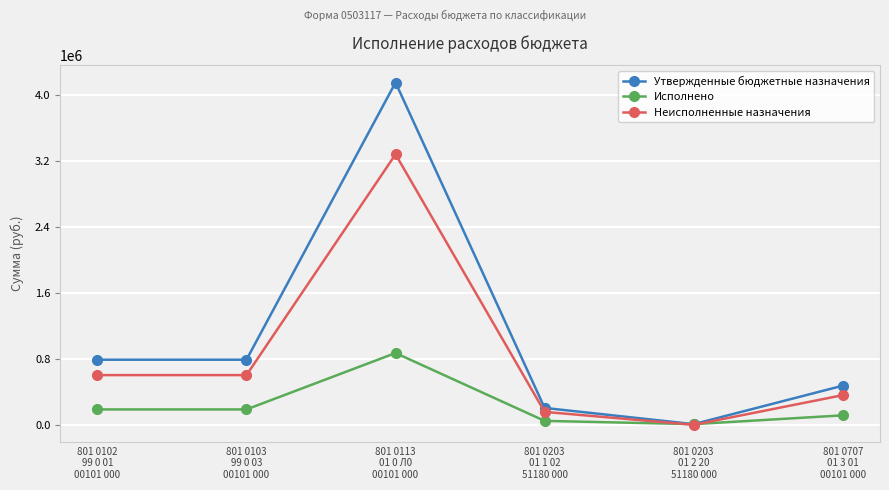

What is the value of the Исполнено point at the 6th from the left?

114777.0